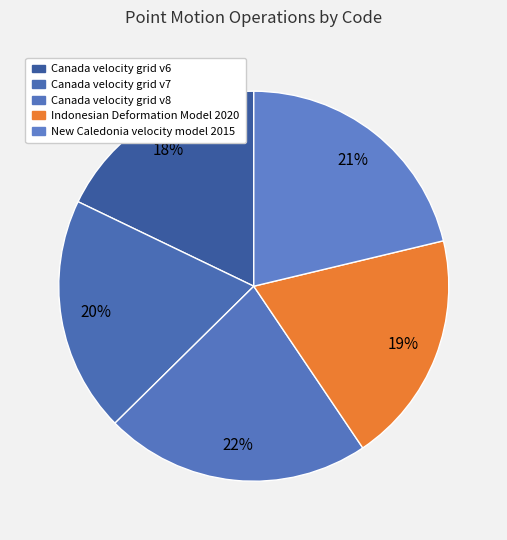

Which category has the biggest portion of the pie?

Canada velocity grid v8